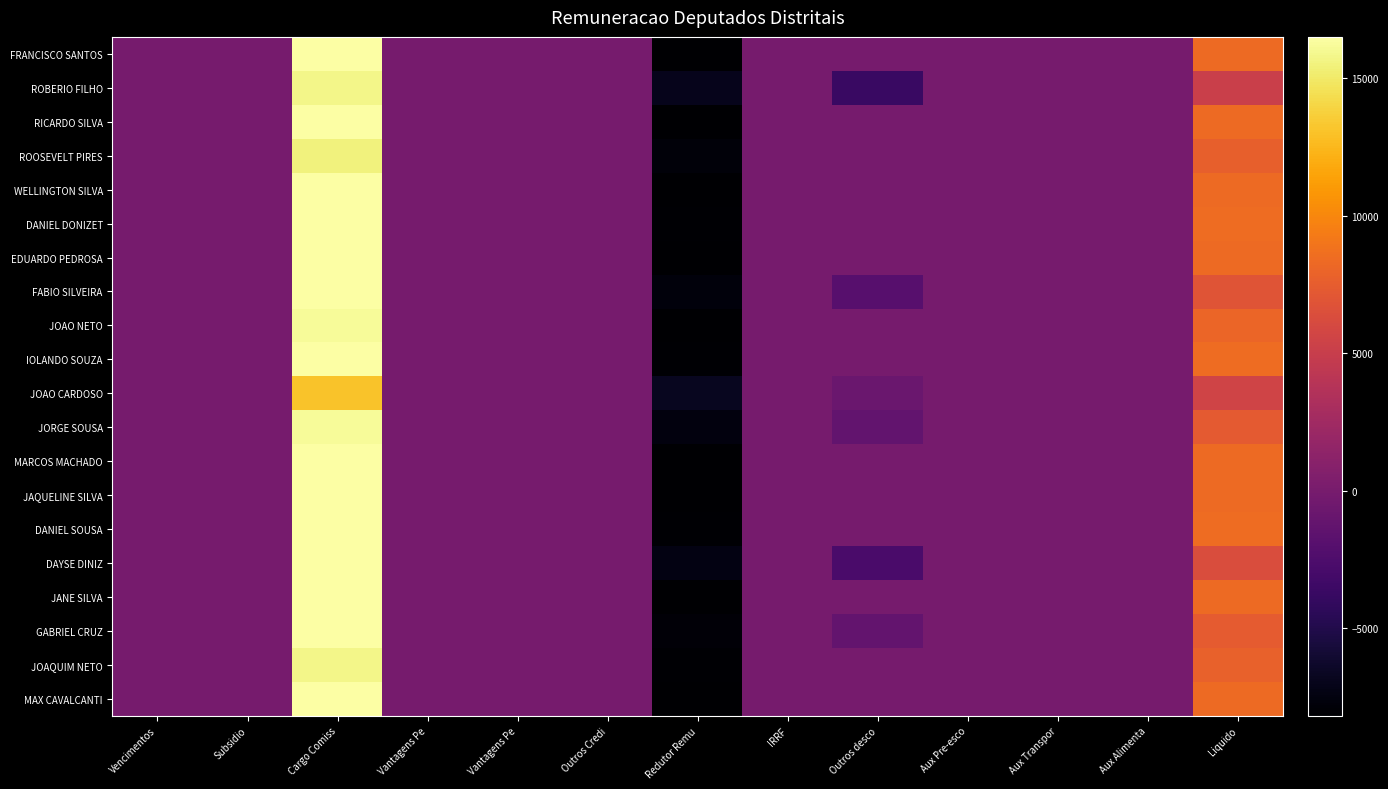

What is the maximum value shown in the chart?

16503.2